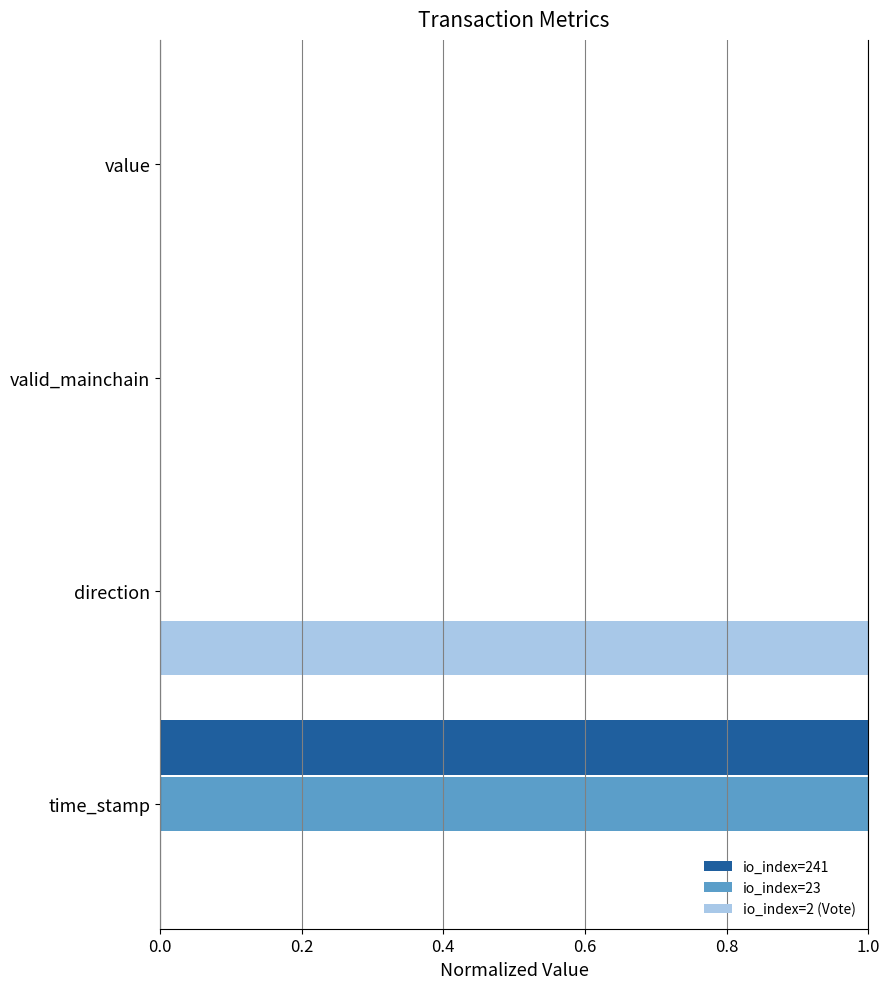

Which series changed the most between time_stamp and valid_mainchain?

io_index=241